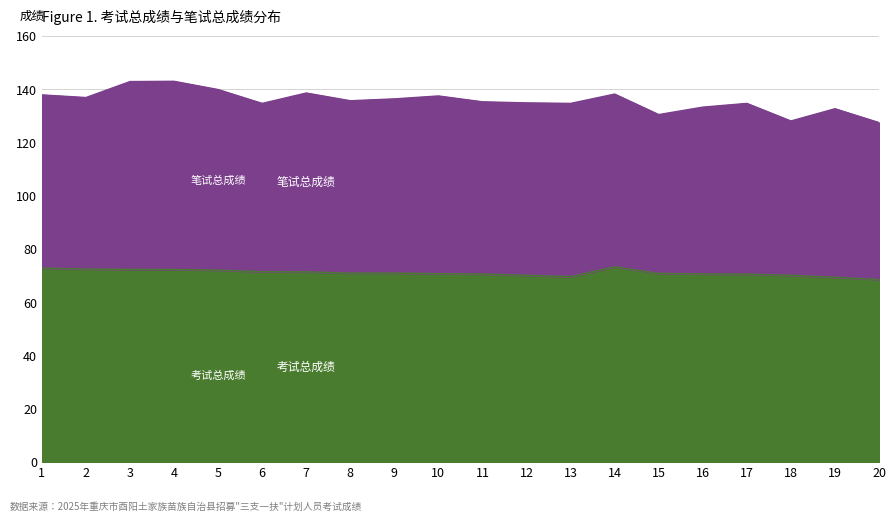

Rank the series by their average value, from highest to lowest.

笔试总成绩, 考试总成绩